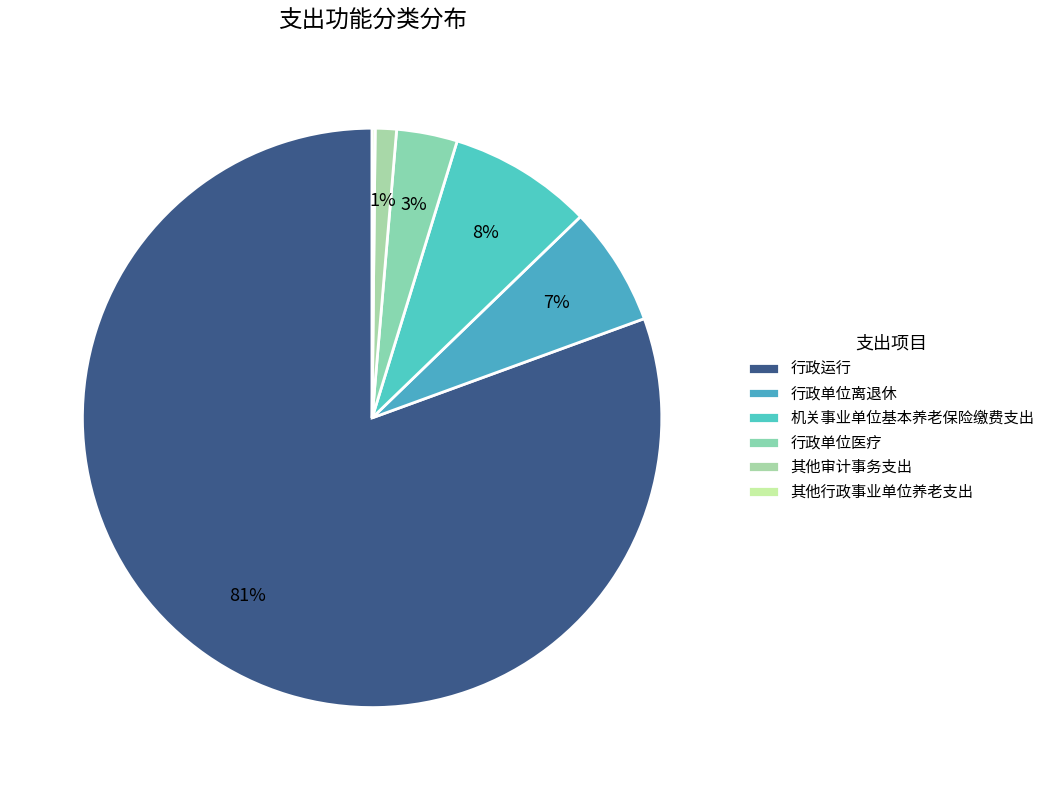

What is the change in value from 行政单位医疗 to 其他行政事业单位养老支出?

-375214.7